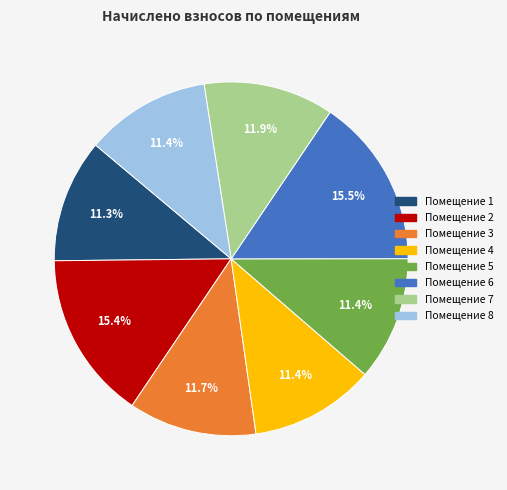

Does any single category account for the majority?

No